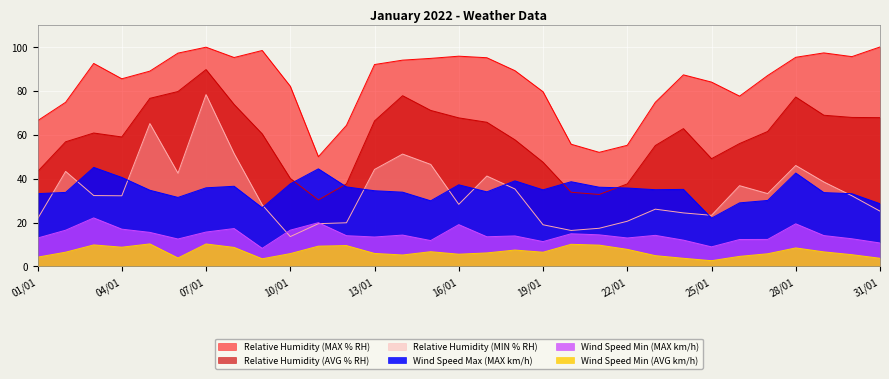

What position from the right is 30/01?

2